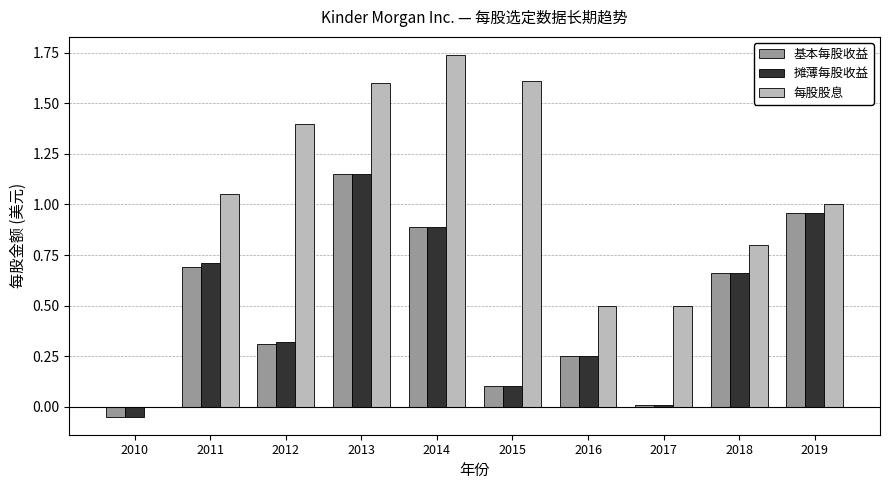

Which series changed the most between 2010 and 2014?

每股股息